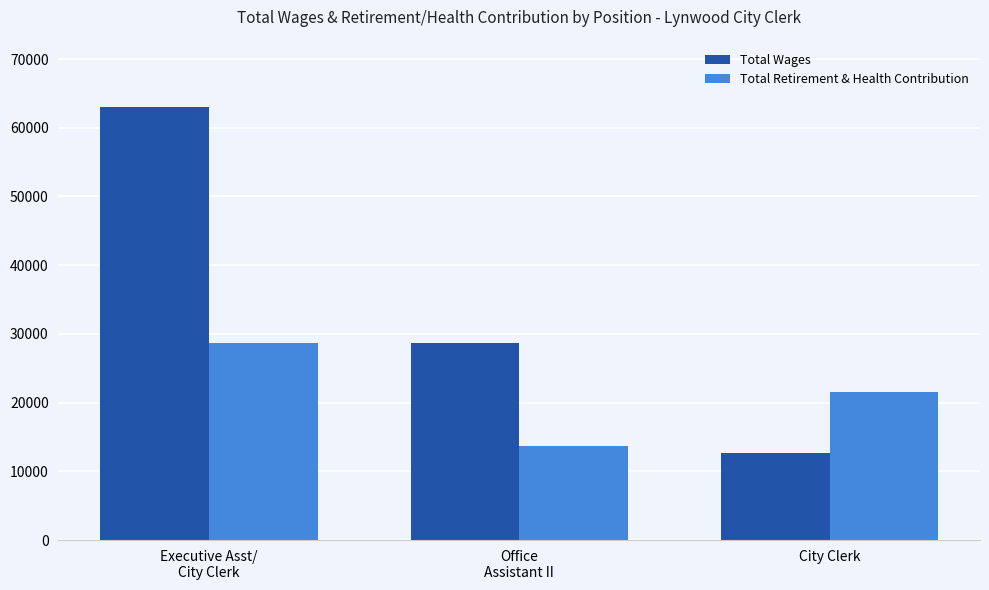

What is the lowest value of the Total Retirement & Health Contribution series?

13750